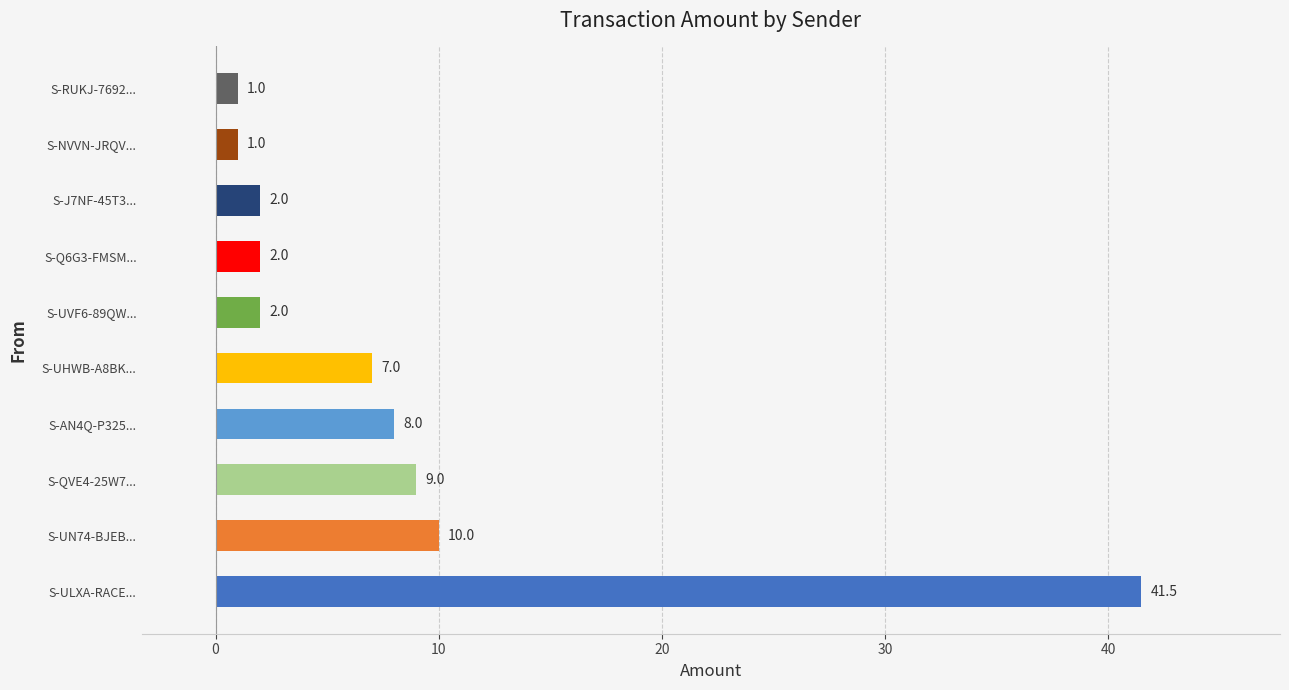

Read the value at S-UHWB-A8BK....

7.0